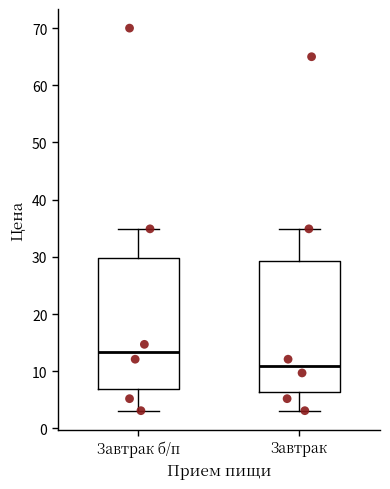

Where does the lower whisker of the box for Завтрак б/п end on the y-axis? The values are not printed on the chart, so give them approximately, as read against the axis.

3